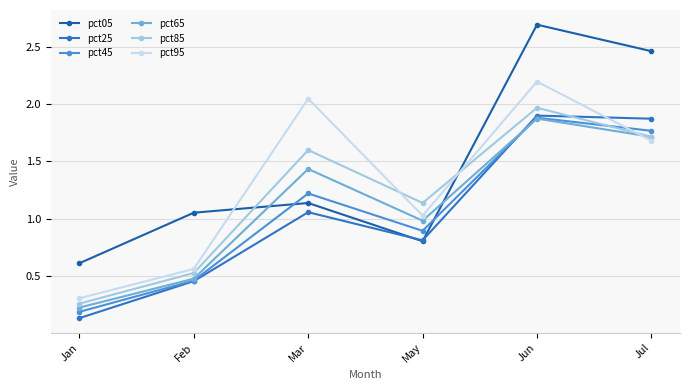

What is the average value of the pct25 series?

1.0